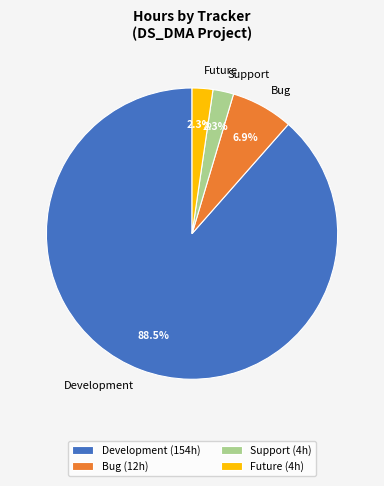

Combined, do Future and Bug account for over 50%?

No